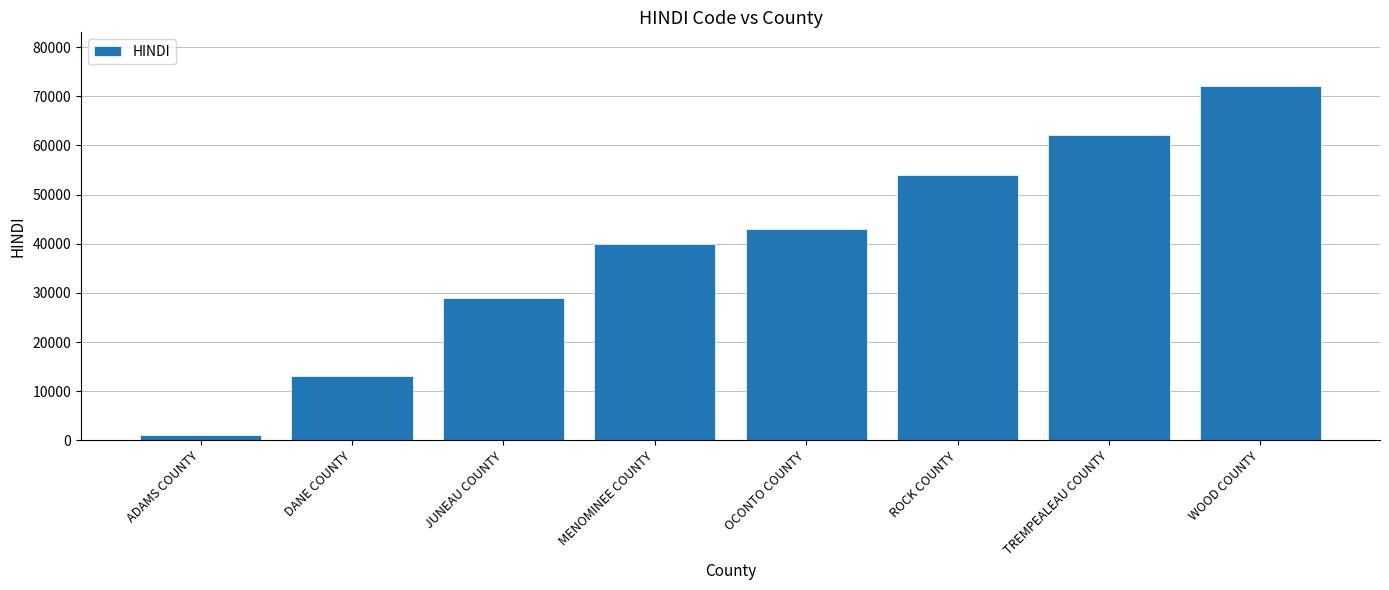

Is it true that the value at DANE COUNTY is 17175?

False